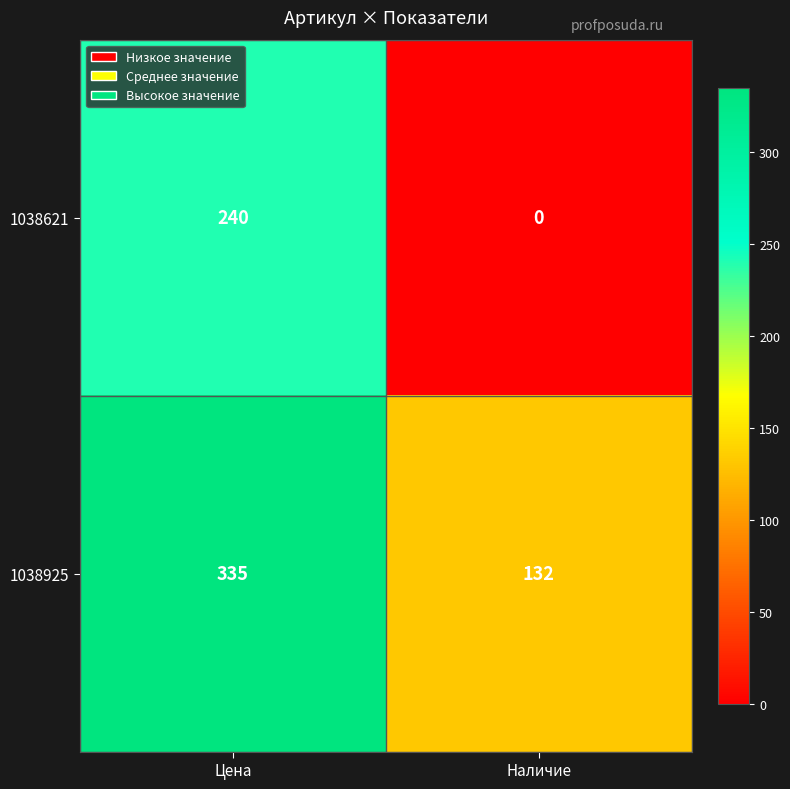

What is the sum of the 1038621 values at Цена and Наличие?

240